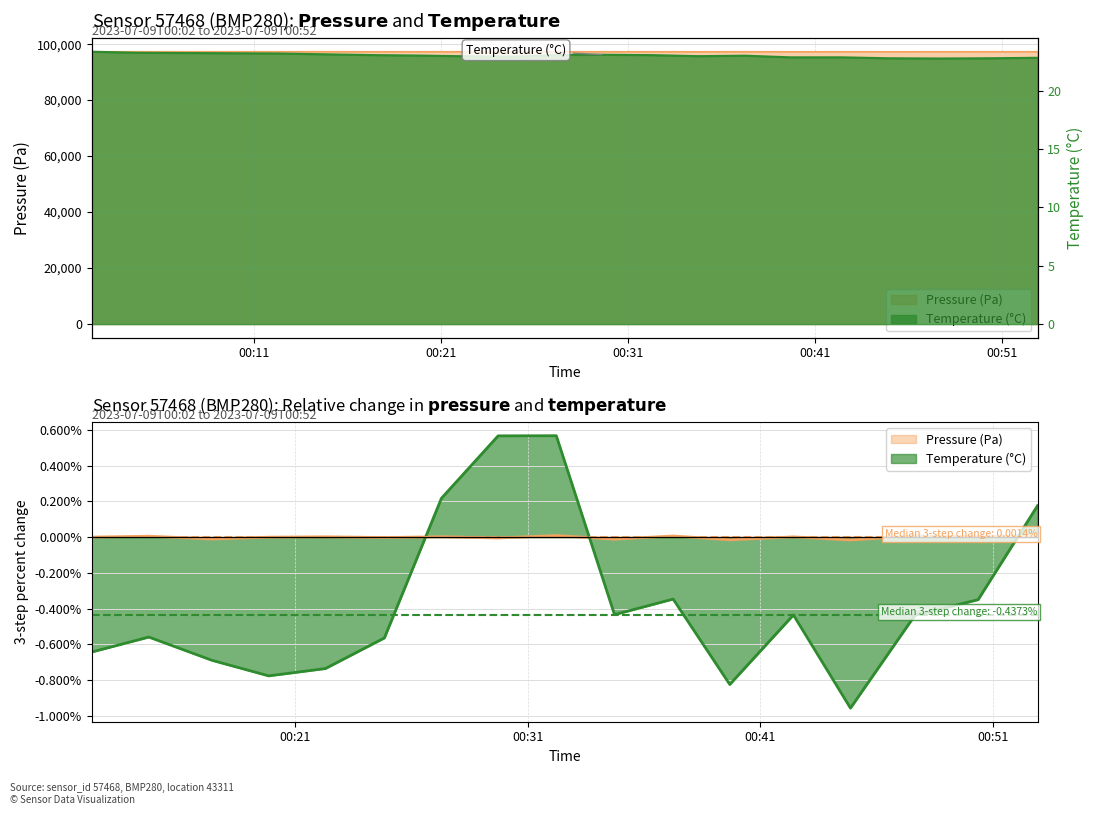

True or false: pressure and temperature intersect in this chart.

False